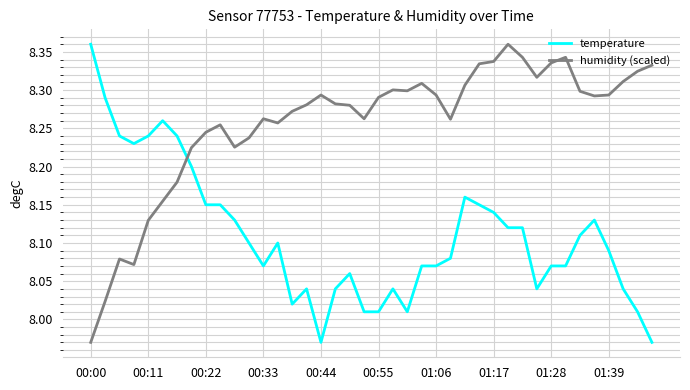

List the series in order of their overall mean, highest first.

humidity (scaled), temperature